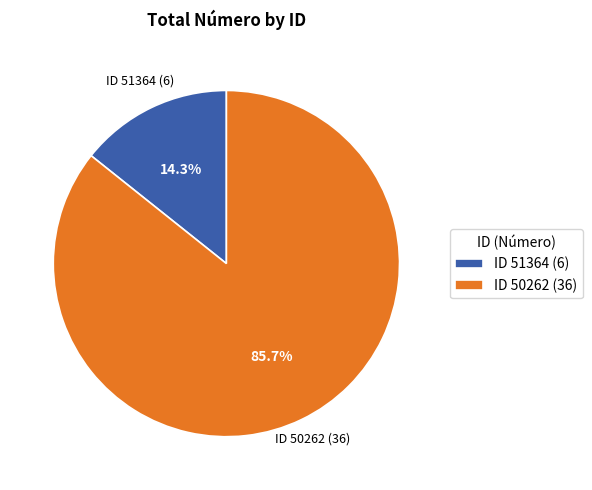

Which slice is the largest?

ID 50262 (36)